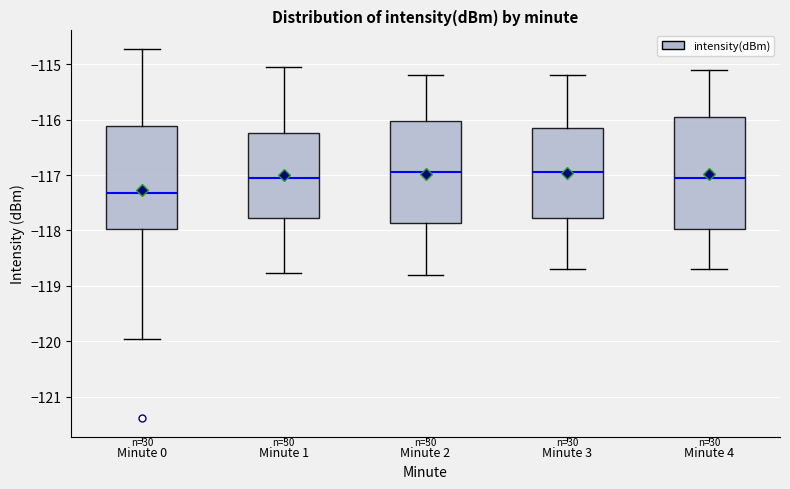

Which box is the tallest, from its lower edge to its upper edge?

Minute 4